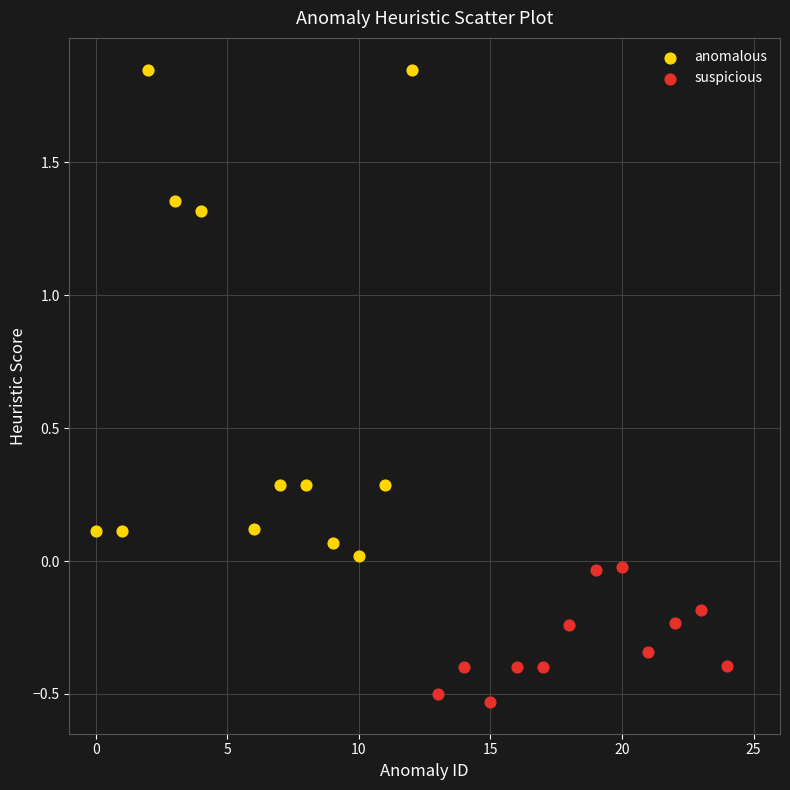

Which series has the largest Y range (max minus min)?

anomalous